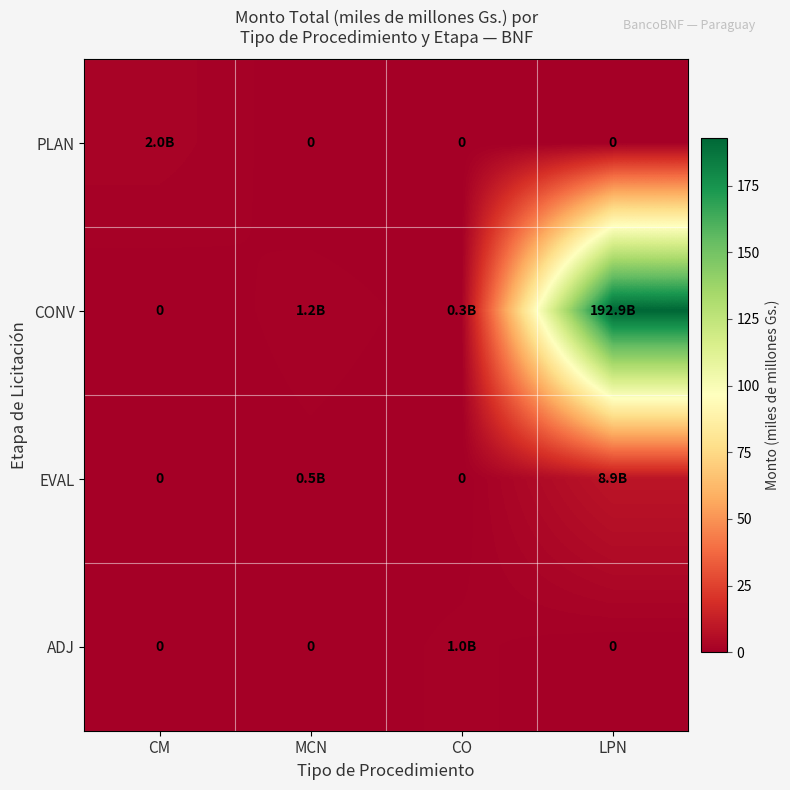

Is it true that CONV equals 1.2 at MCN?

True